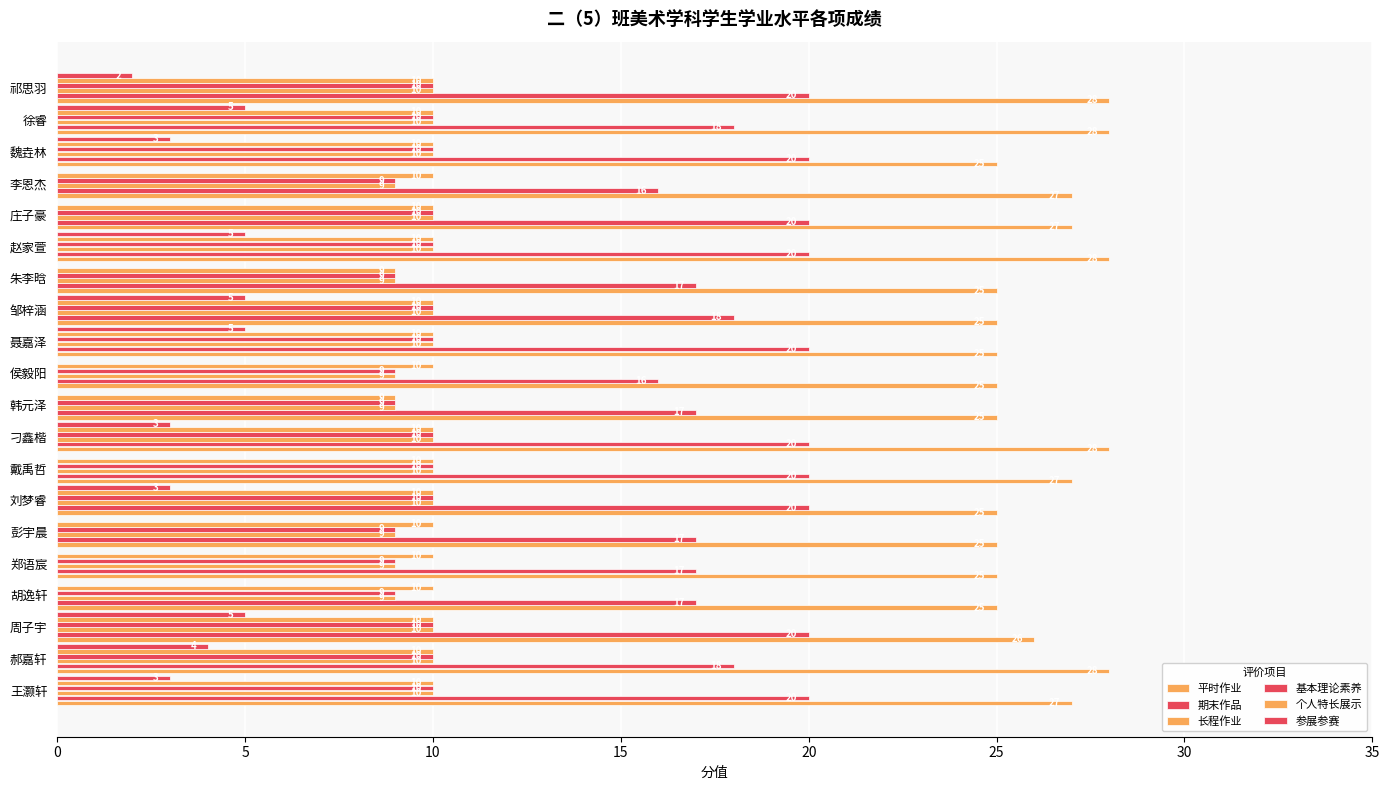

Count the number of categories in the chart.

20